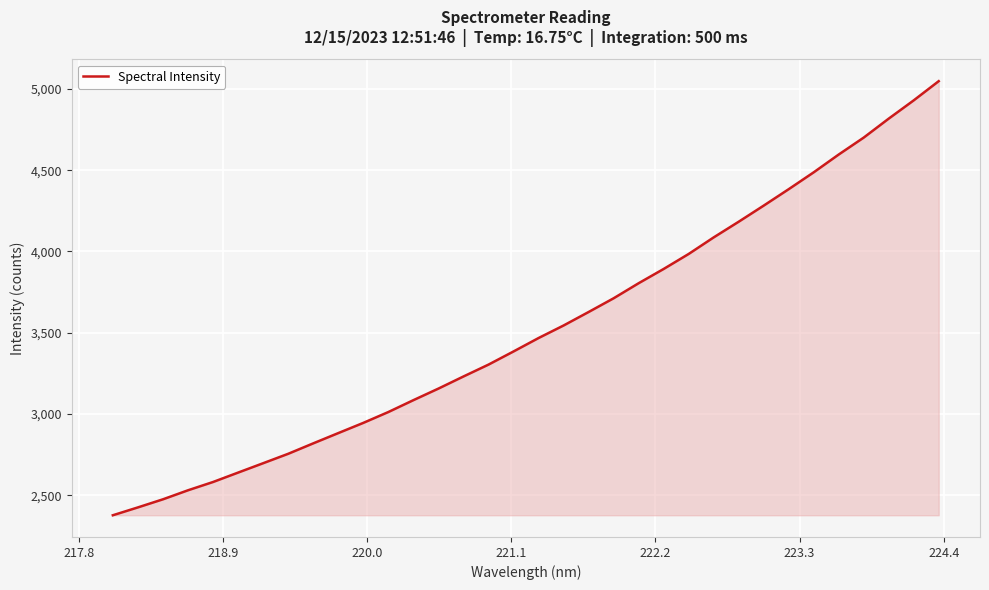

Does the chart have visible grid lines?

Yes